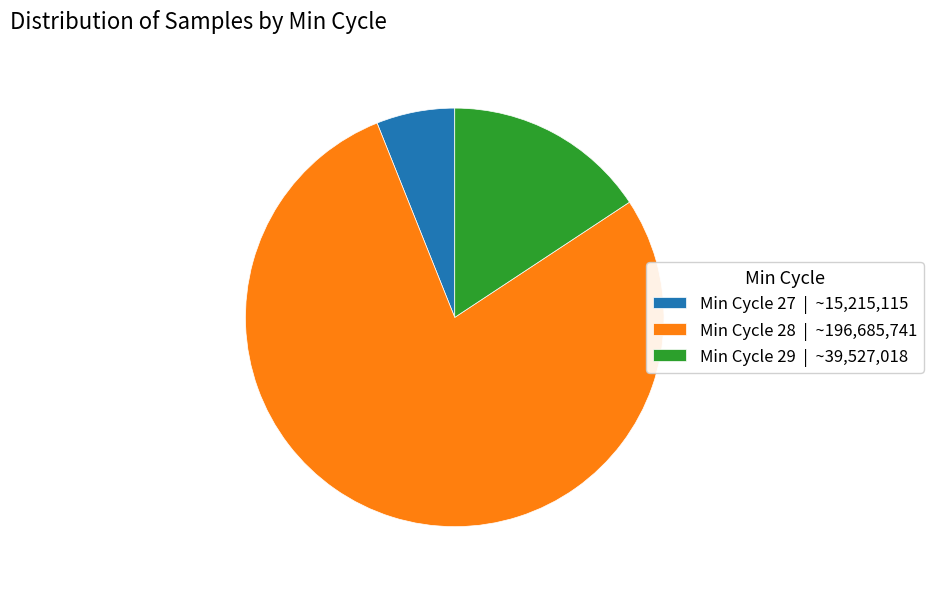

Do Min Cycle 28 | ~196,685,741 and Min Cycle 27 | ~15,215,115 together represent more than half of the pie?

Yes